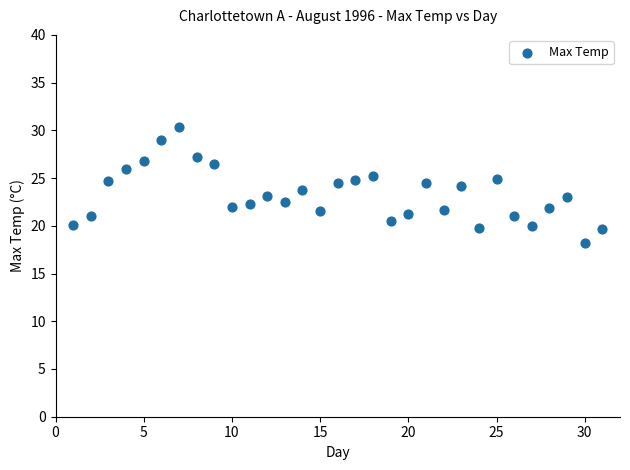

What is the range of Y values (max minus min)?

12.2